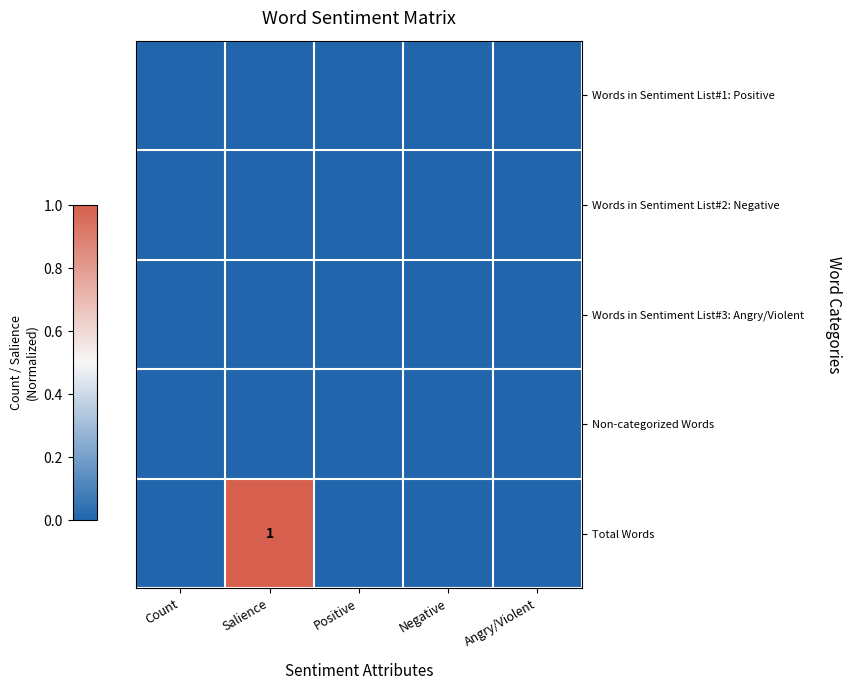

The Total Words series shows 2 at Salience. True or false?

False